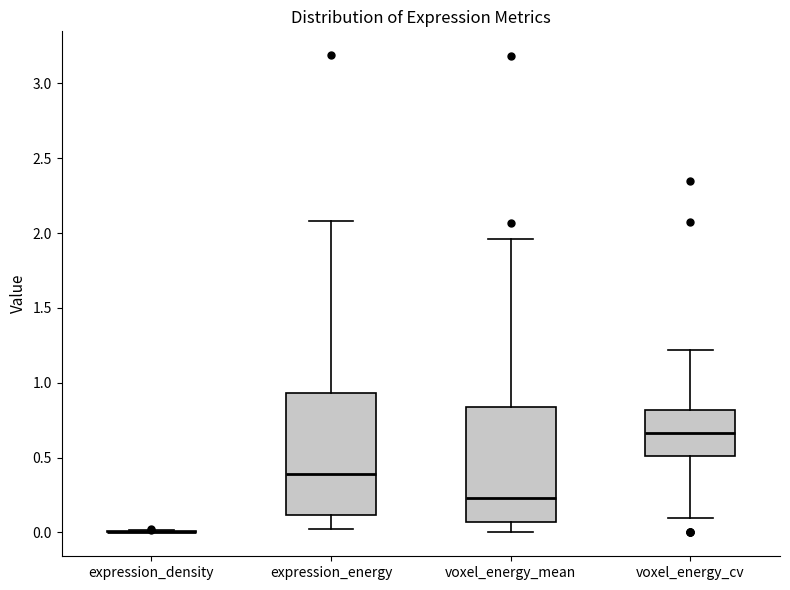

Reading left to right, read every box against the y-axis: the position of its median line, the range the box covers, and the ends of its whiskers. The values are not printed on the chart, so give them approximately, as read against the axis.

expression_density: box collapsed to a line at 0.00, whiskers 0.00 to 0.00
expression_energy: median 0.40, box 0.10 to 0.95, whiskers 0.00 to 2.10
voxel_energy_mean: median 0.25, box 0.05 to 0.85, whiskers 0.00 to 1.95
voxel_energy_cv: median 0.65, box 0.50 to 0.80, whiskers 0.10 to 1.20